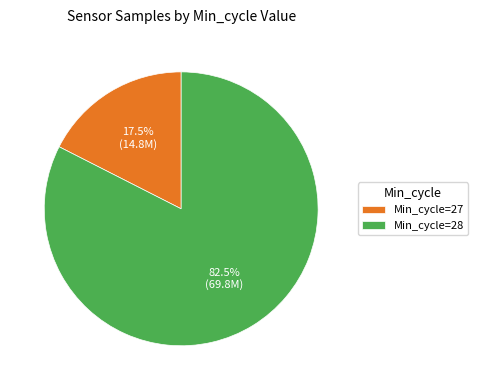

Rank the categories by value from lowest to highest.

Min_cycle=27, Min_cycle=28